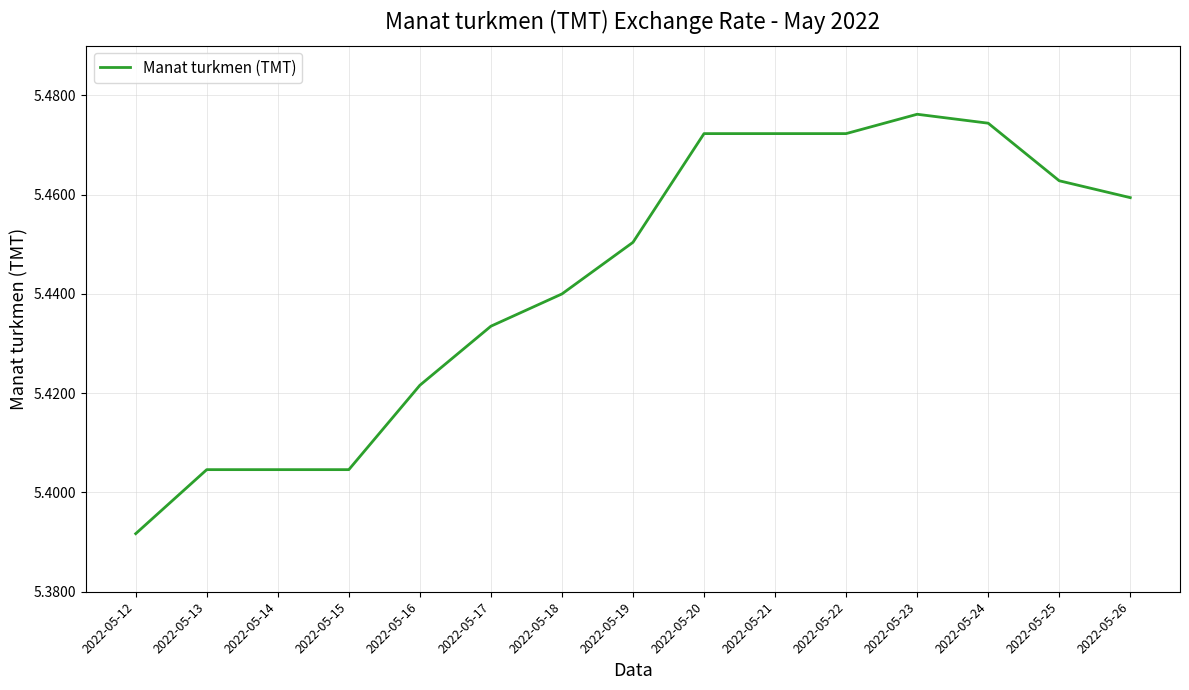

The value at 2022-05-20 is 2.6. True or false?

False